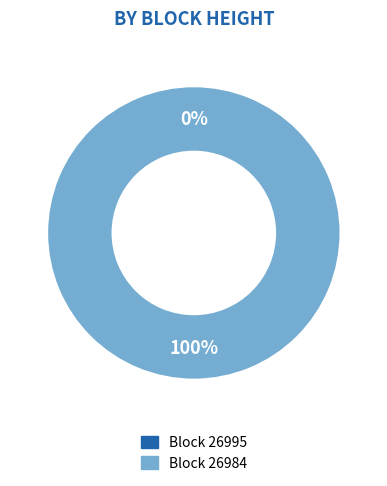

To the nearest percent, what is the difference between the largest and smallest slice percentages?

100%